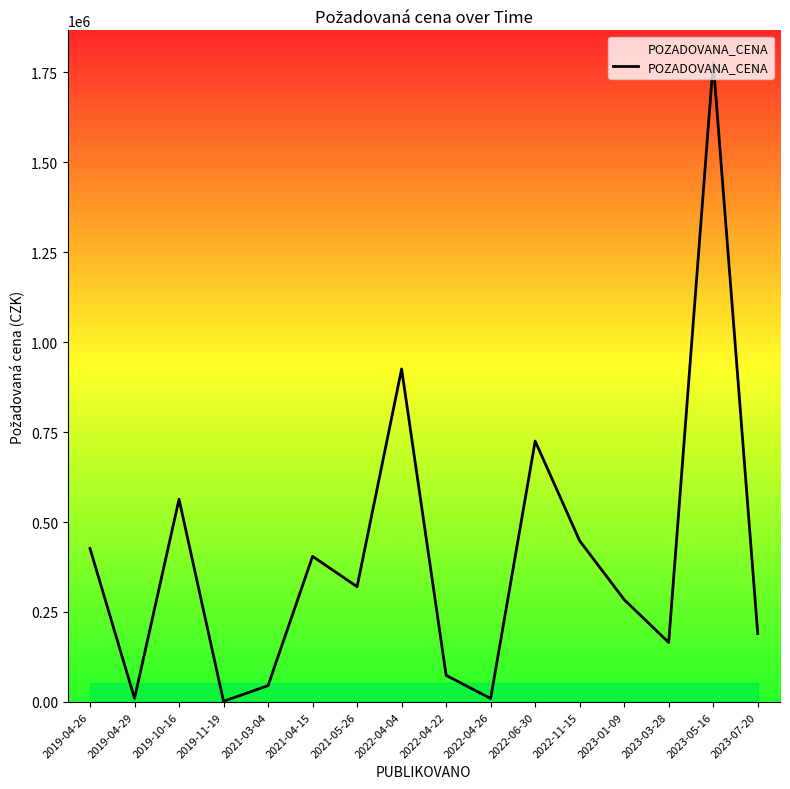

At which category does the data reach its first local peak?

2019-10-16